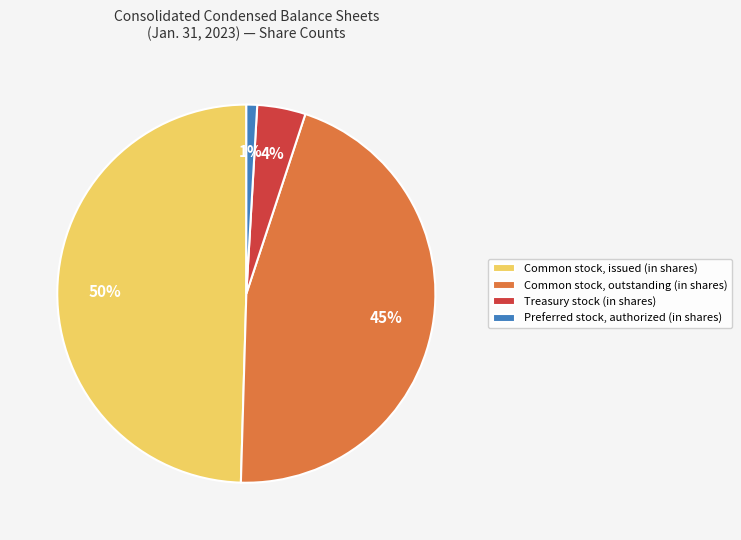

What is the smallest slice in the pie chart?

Preferred stock, authorized (in shares)